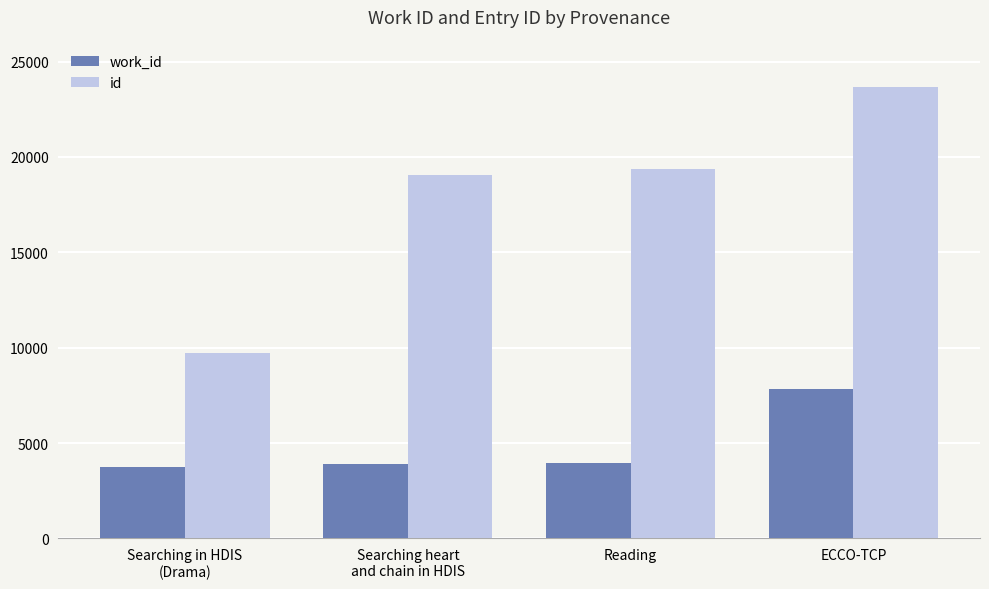

Read the work_id value at ECCO-TCP.

7842